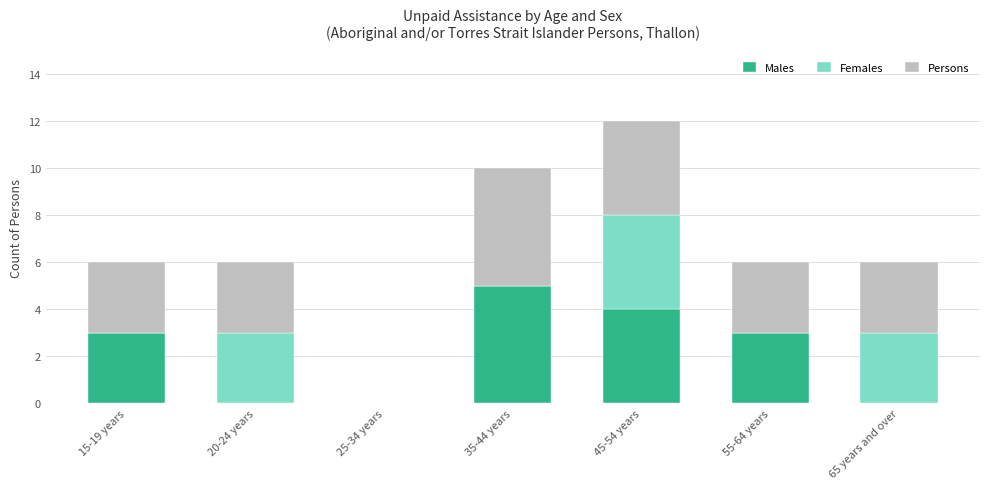

What is the sum of the Males values at 45-54 years and 25-34 years?

4